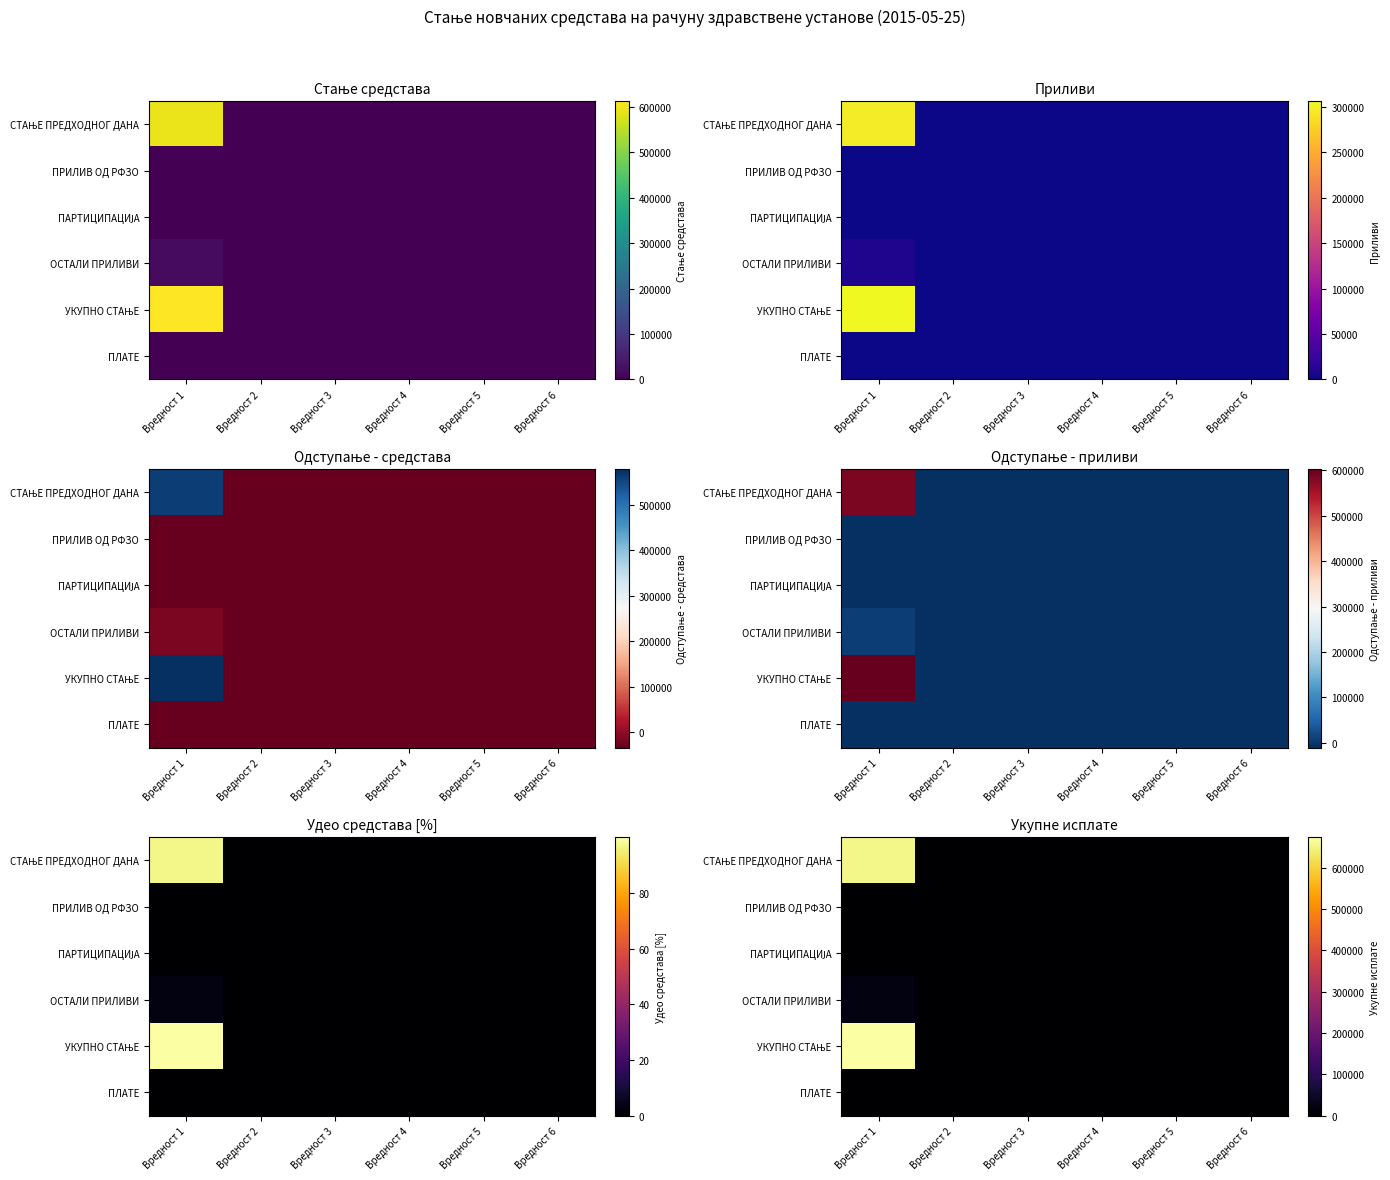

At how many categories does at least one series exceed 102364?

1